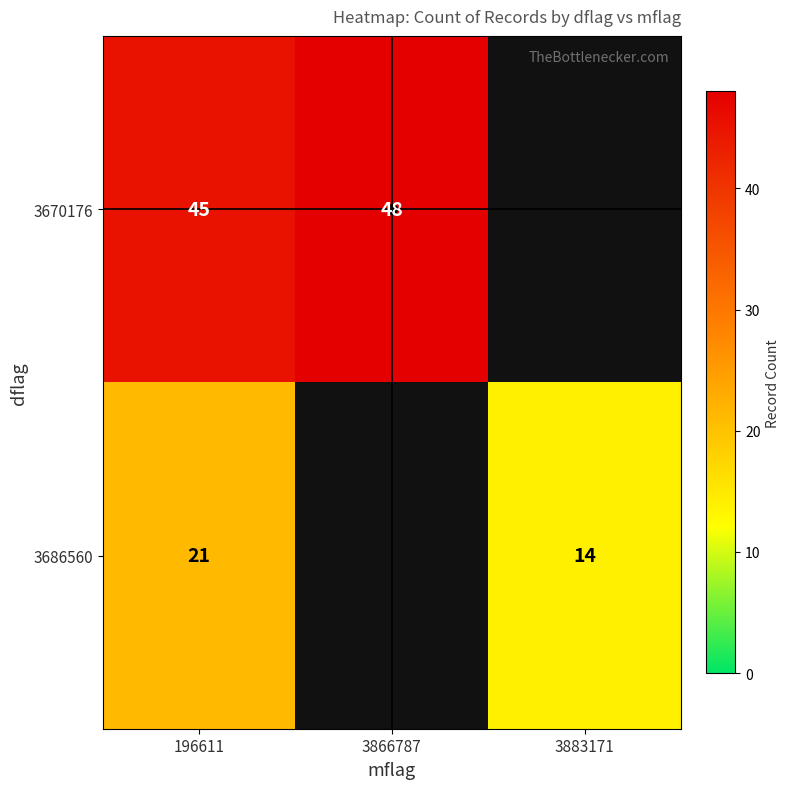

Rank the series at 196611 from lowest to highest value.

3686560, 3670176